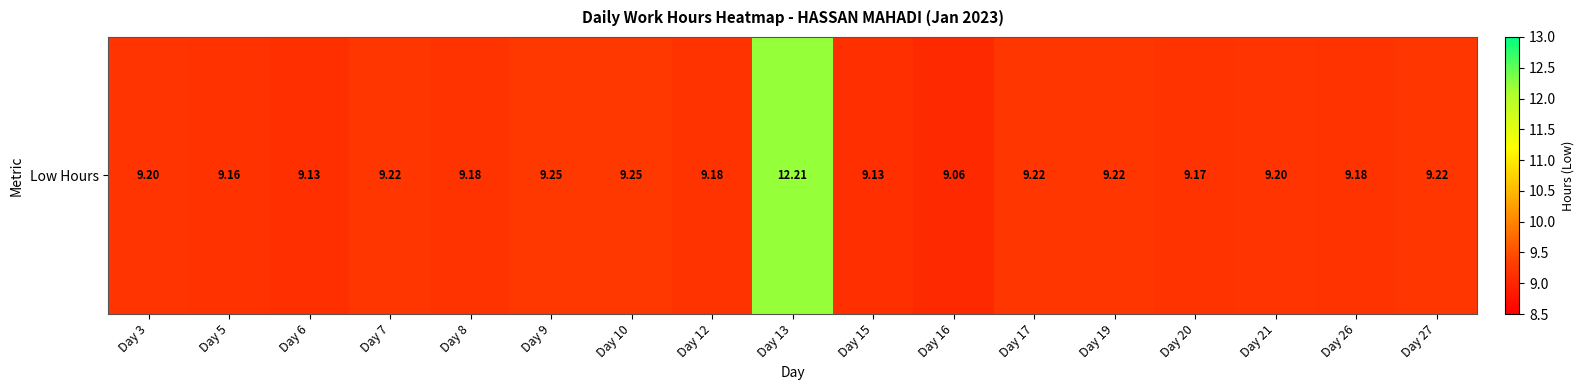

How many categories are shown in the chart?

17